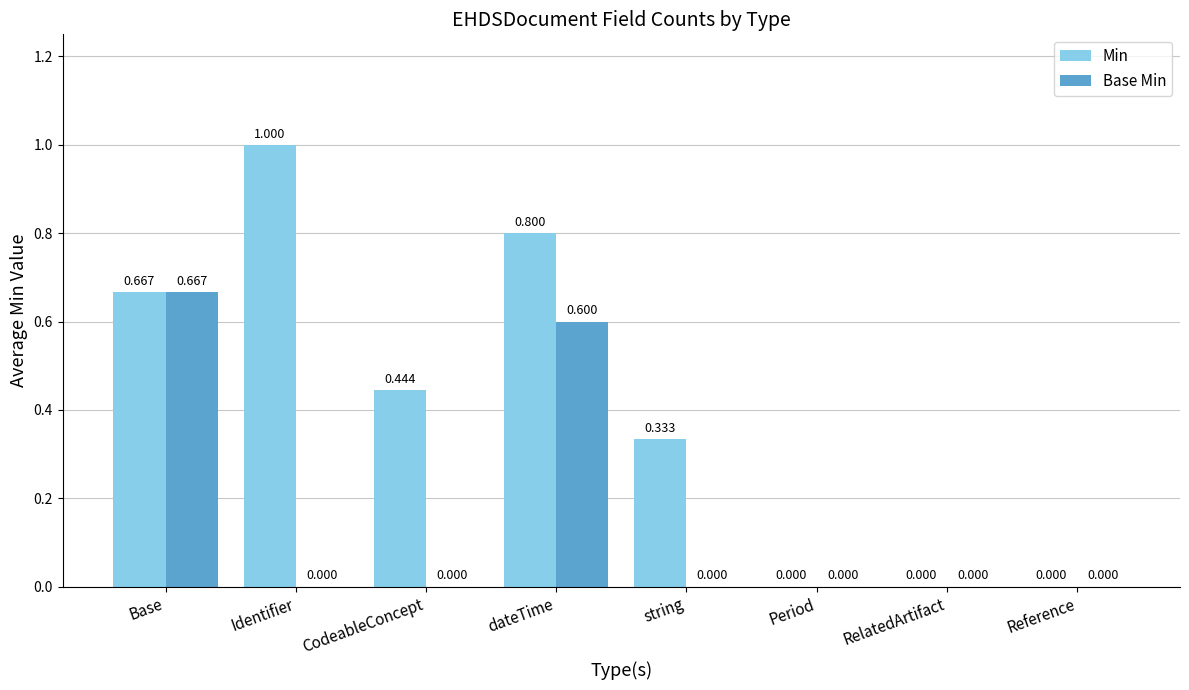

How many distinct data groups are displayed?

2